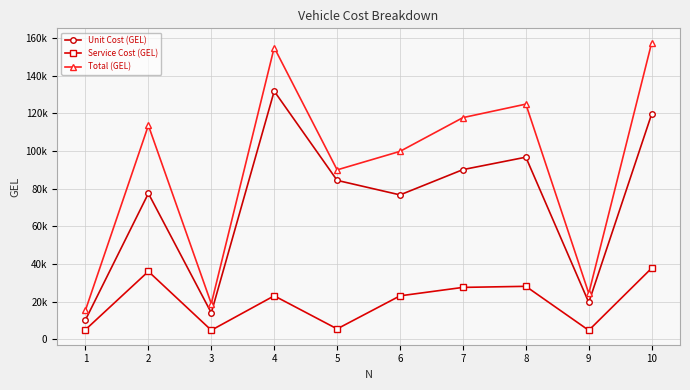

Reading left to right, what are all the values shown in this chart?

Unit Cost (GEL): 1=10352.7	2=77503.3	3=14079.7	4=131786.8	5=84413.6	6=76697.2	7=90125.5	8=96718.9	9=19613.5	10=119653.0
Service Cost (GEL): 1=5136.0	2=36086.4	3=4867.1	4=23131.1	5=5570.5	6=23119.5	7=27602.1	8=28167.8	9=4803.4	10=37830.0
Total (GEL): 1=15488.7	2=113589.6	3=18946.8	4=154917.9	5=89984.1	6=99816.7	7=117727.6	8=124886.7	9=24416.9	10=157483.0